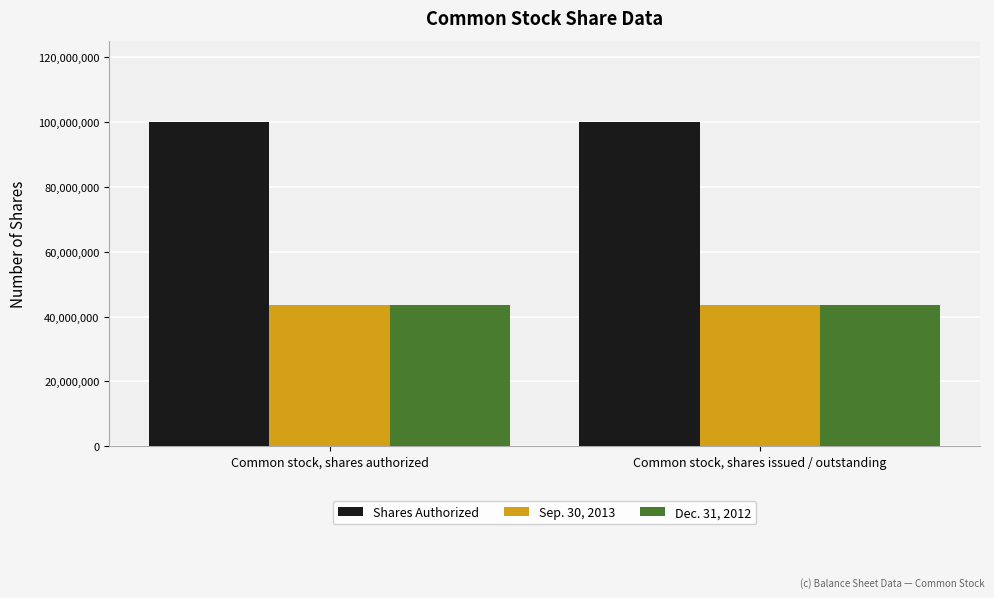

The Shares Authorized series shows 165546209 at Common stock, shares authorized. True or false?

False